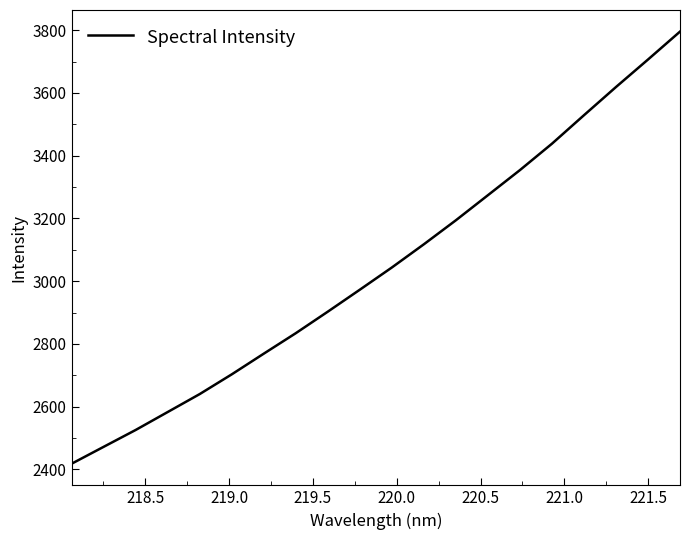

What is the difference between the maximum and minimum values?

1377.8